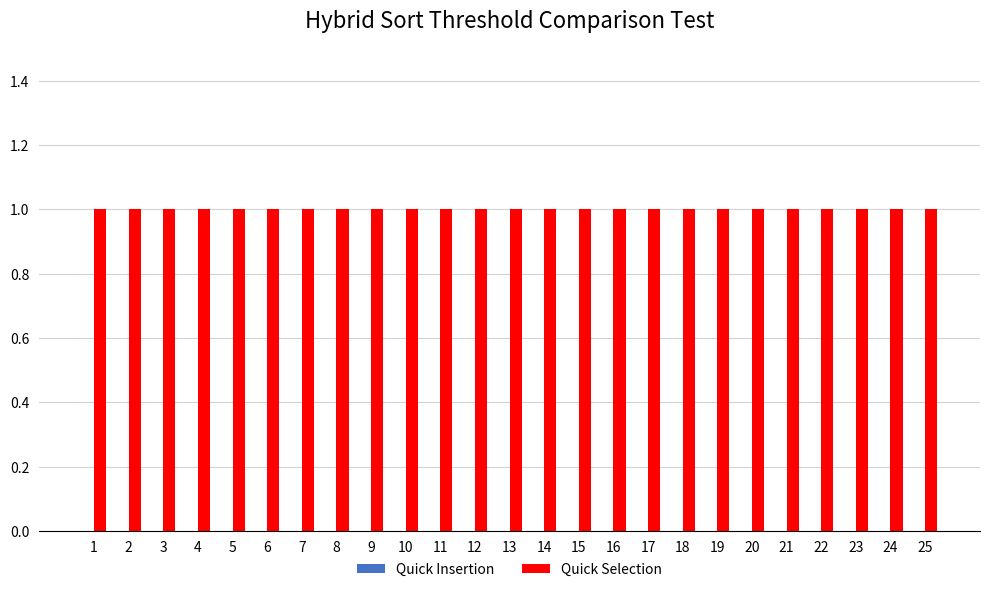

Where is Quick Insertion nearest to the value 0?

1